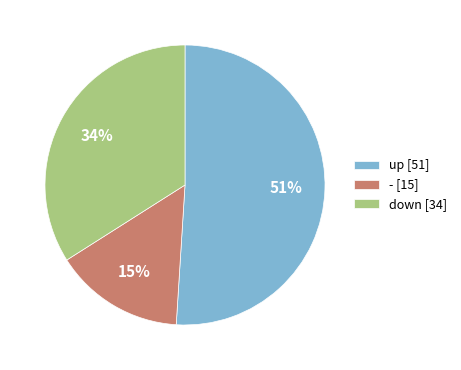

Is there a majority slice in this chart?

Yes